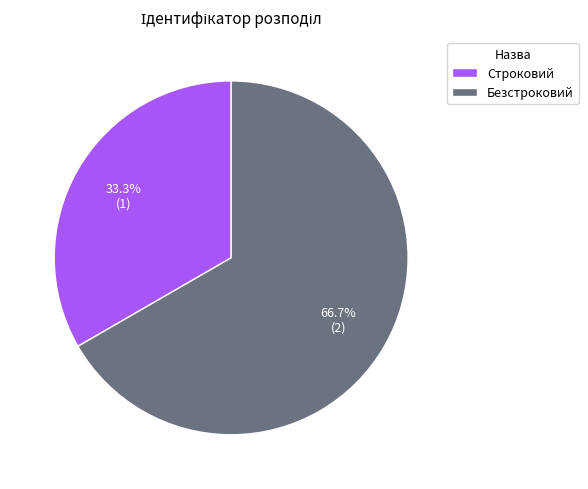

To the nearest percent, what is the average slice percentage?

50%